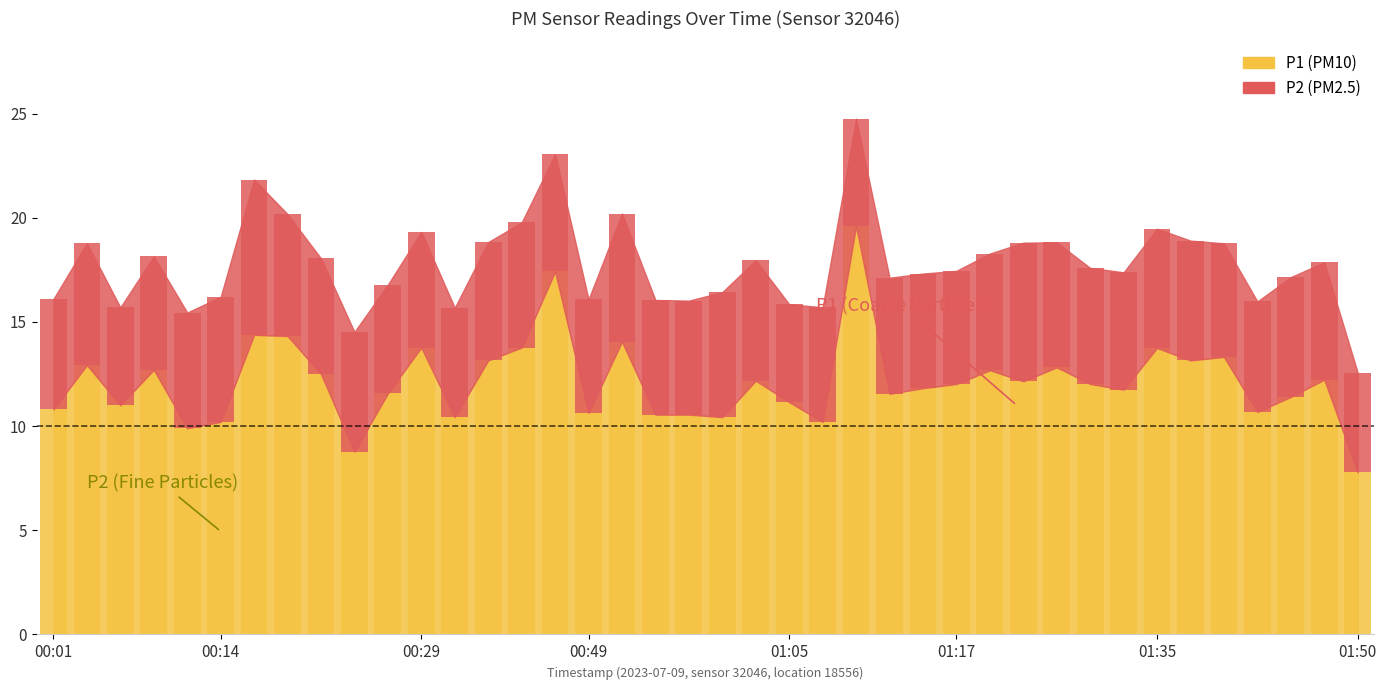

Which series has the widest spread of values?

P1